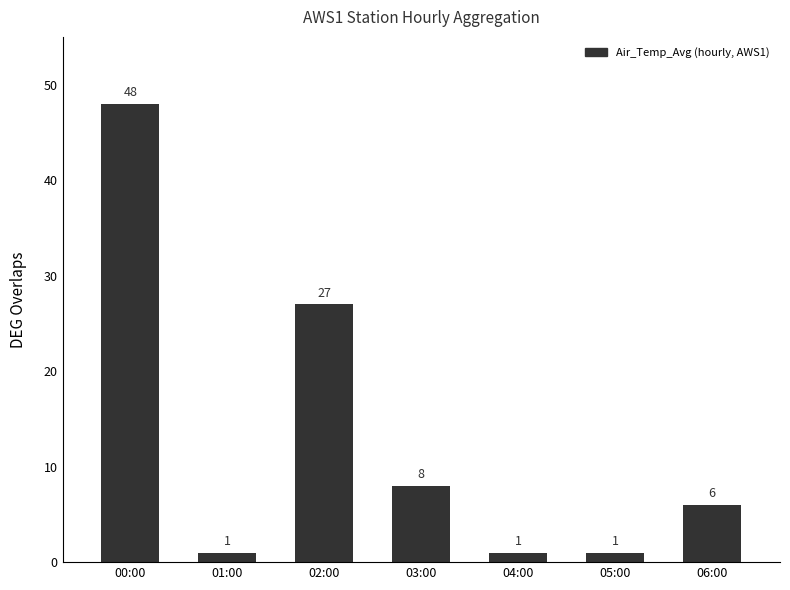

What is the change in value from 02:00 to 06:00?

-21